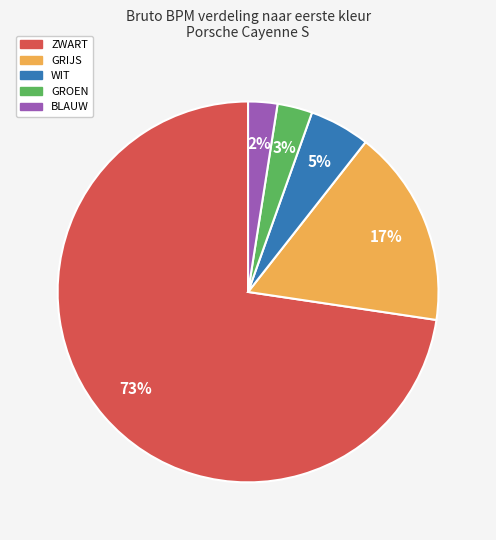

Between WIT and GRIJS, which is larger?

GRIJS